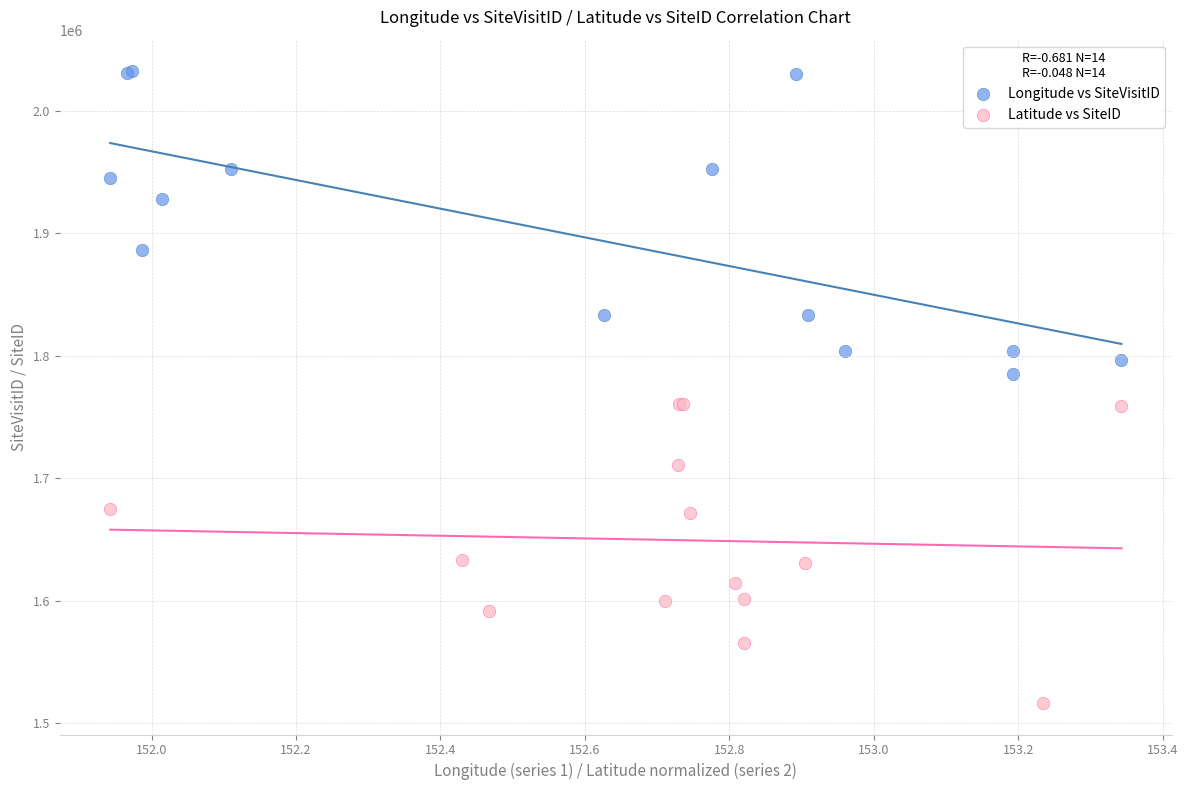

Which series contains the lowest Y value?

Latitude vs SiteID